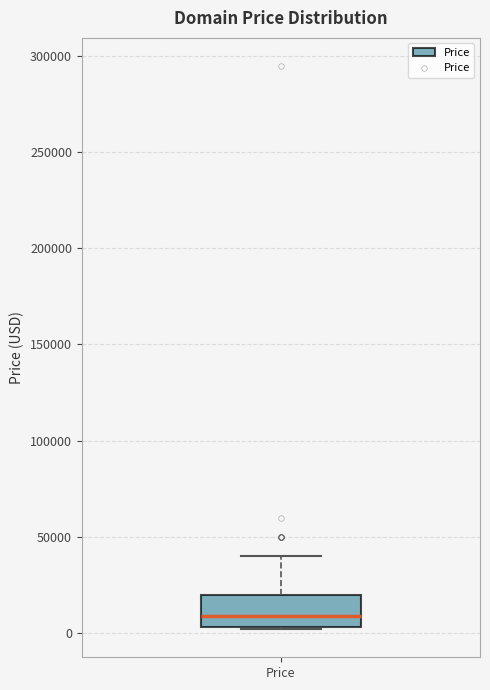

Read this box plot against the y-axis: the position of the median line, the range covered by the box, and the ends of both whiskers. The values are not printed on the chart, so give them approximately, as read against the axis.

median 10000, box 5000 to 20000, whiskers 0 to 40000